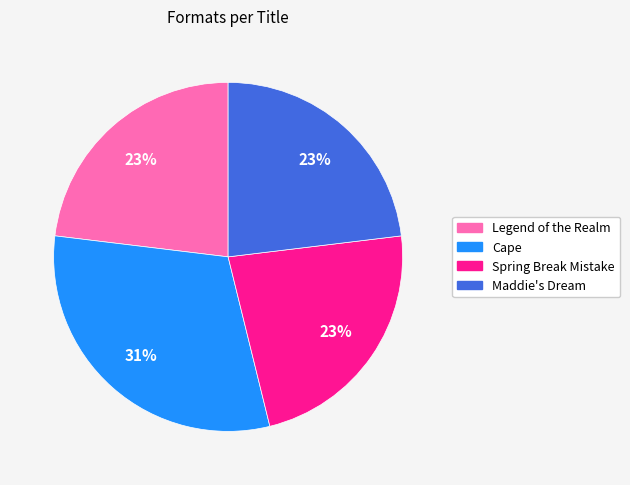

Which slice is the largest?

Cape